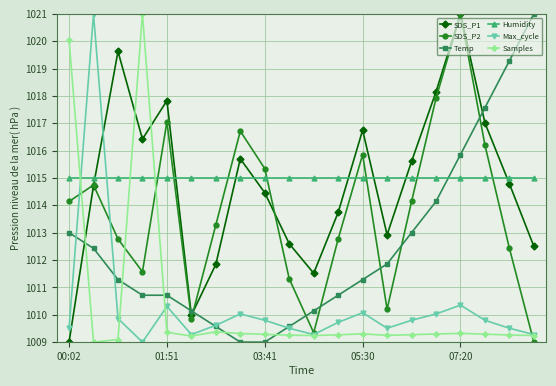

How many data points in SDS_P1 are above 1014?

12